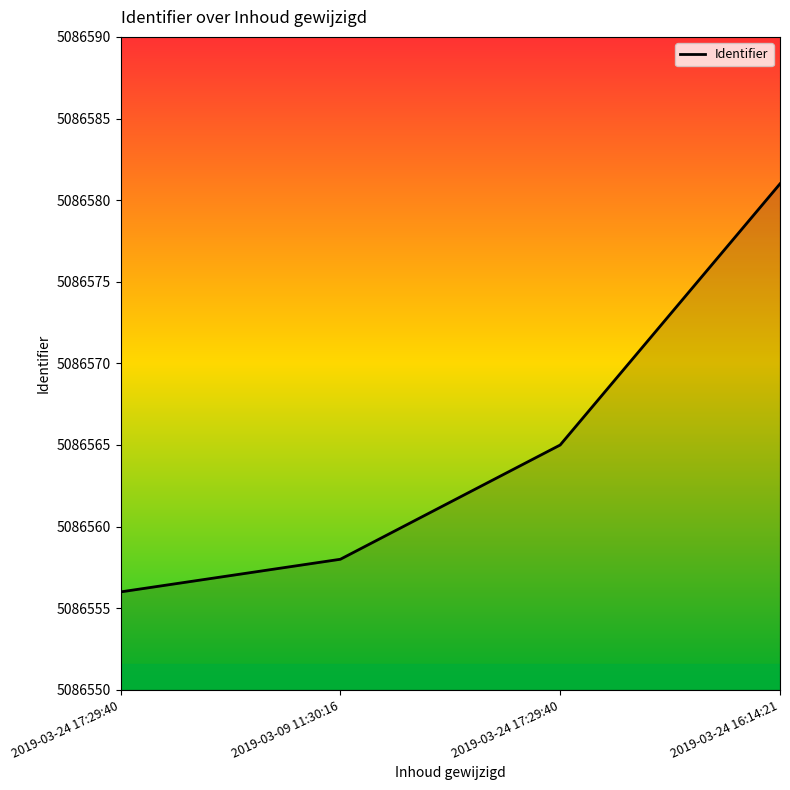

True or false: there are more than 1 points higher than both neighbors.

False